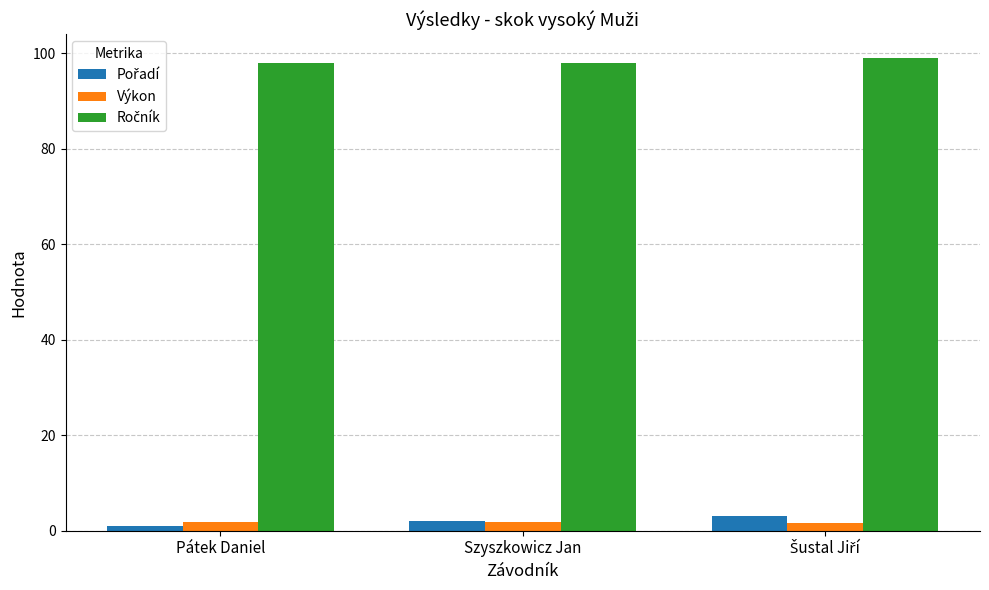

What is the label of the 2nd bar from the right?

Szyszkowicz Jan